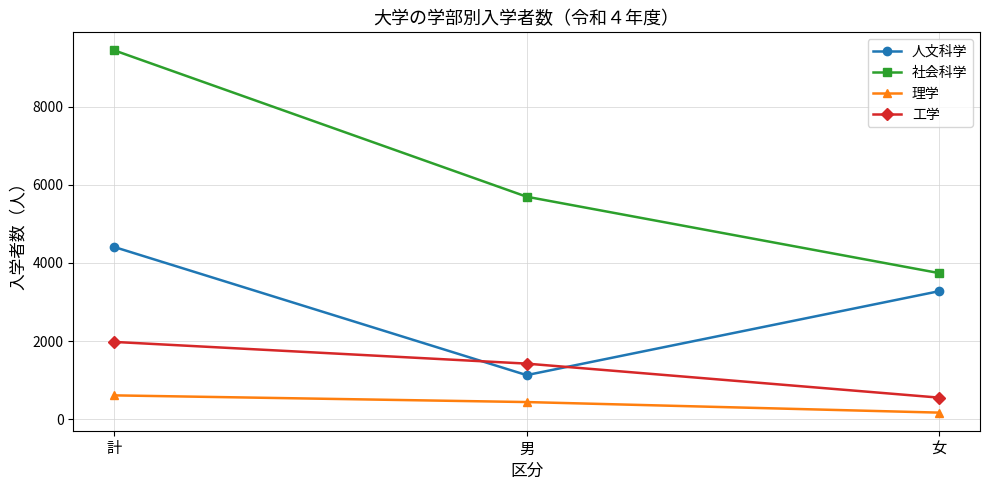

The 人文科学 series shows 6431 at 計. True or false?

False